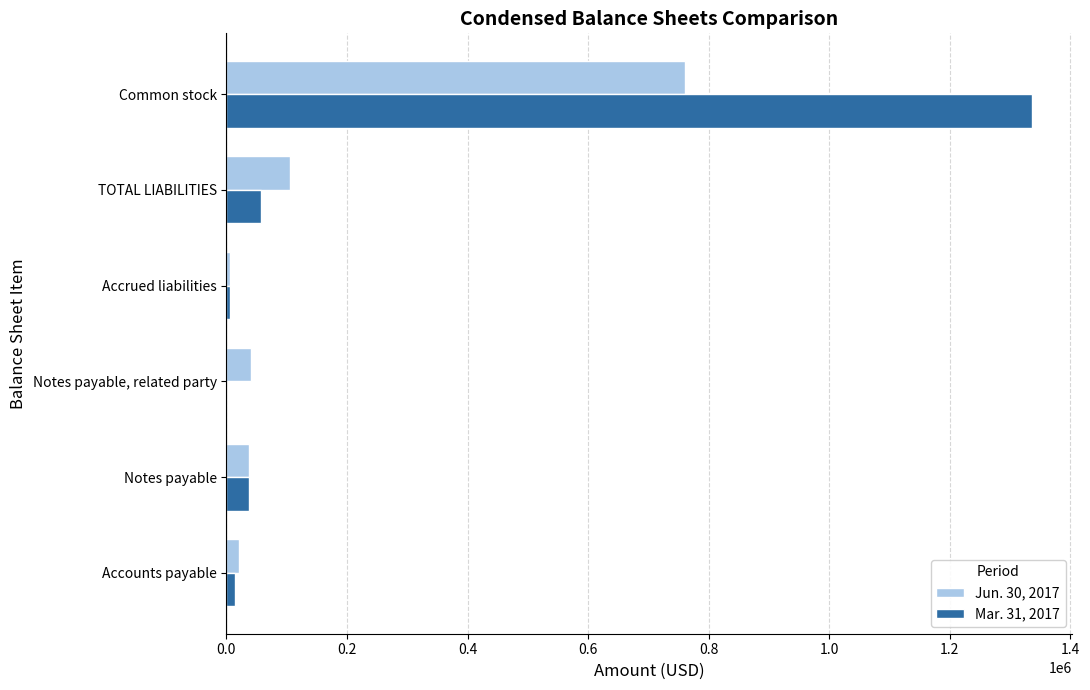

How many categories are shown in the chart?

6